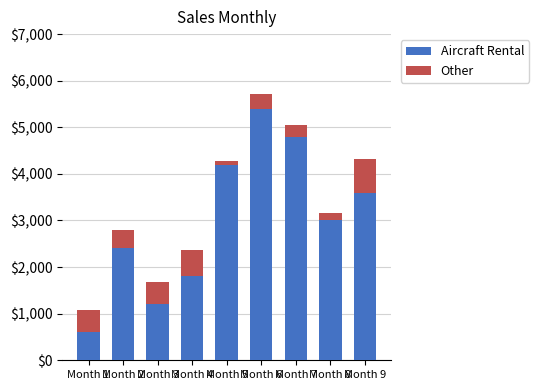

List the labels in order of Other value, smallest first.

Month 5, Month 8, Month 7, Month 6, Month 2, Month 1, Month 3, Month 4, Month 9